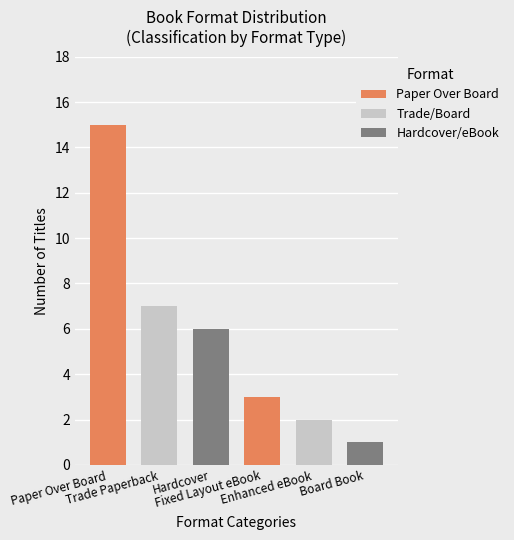

What is the label of the 4th bar from the right?

Hardcover